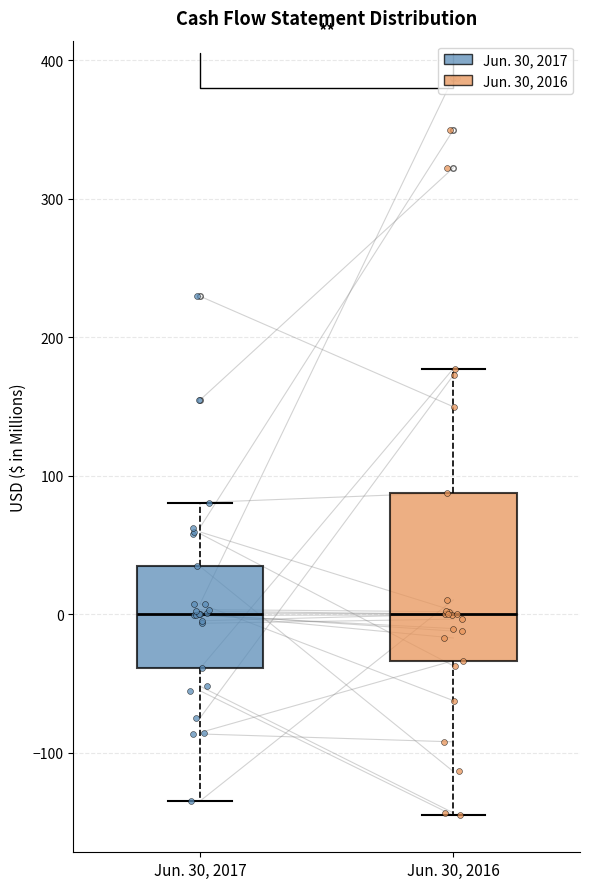

Which box is the tallest, from its lower edge to its upper edge?

Jun. 30, 2016